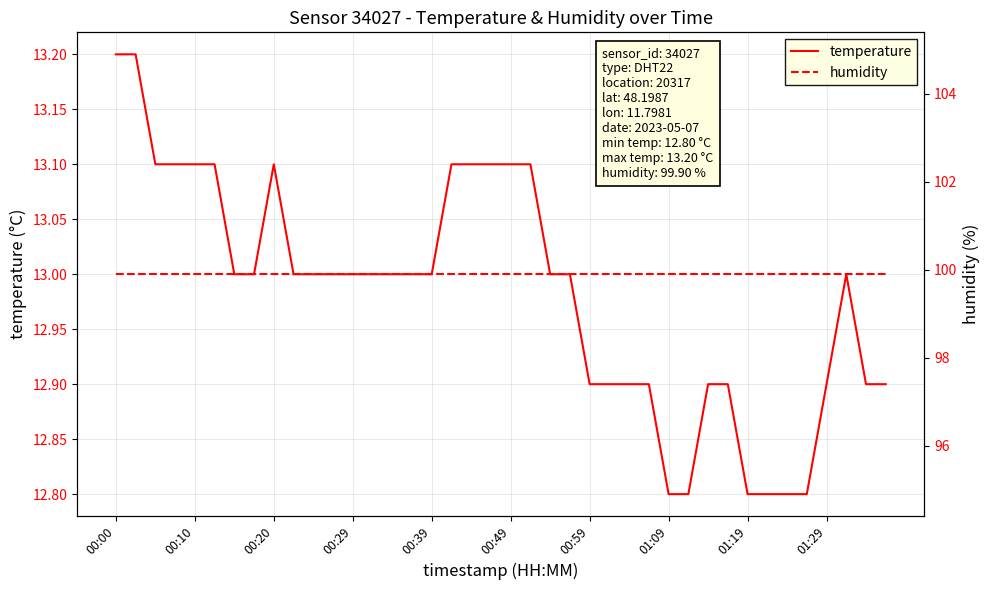

What is the minimum value for temperature?

12.8